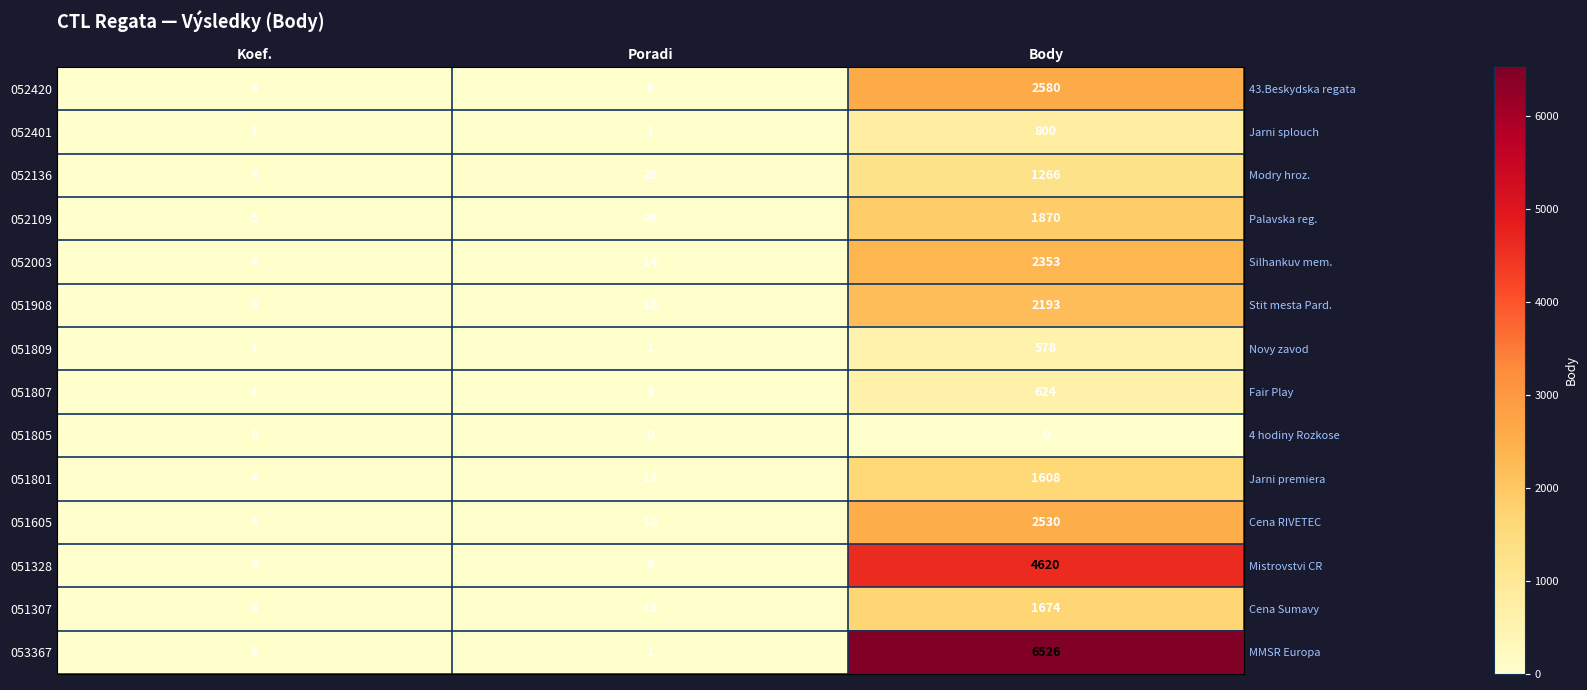

What is the maximum value for 051307?

1674